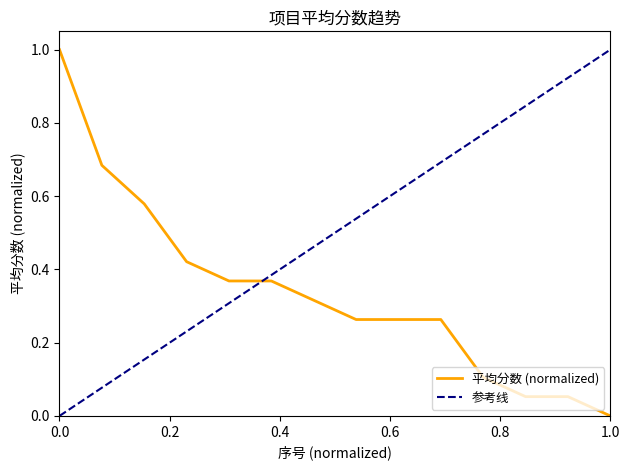

At which label does 平均分数 (normalized) reach its minimum?

1.0